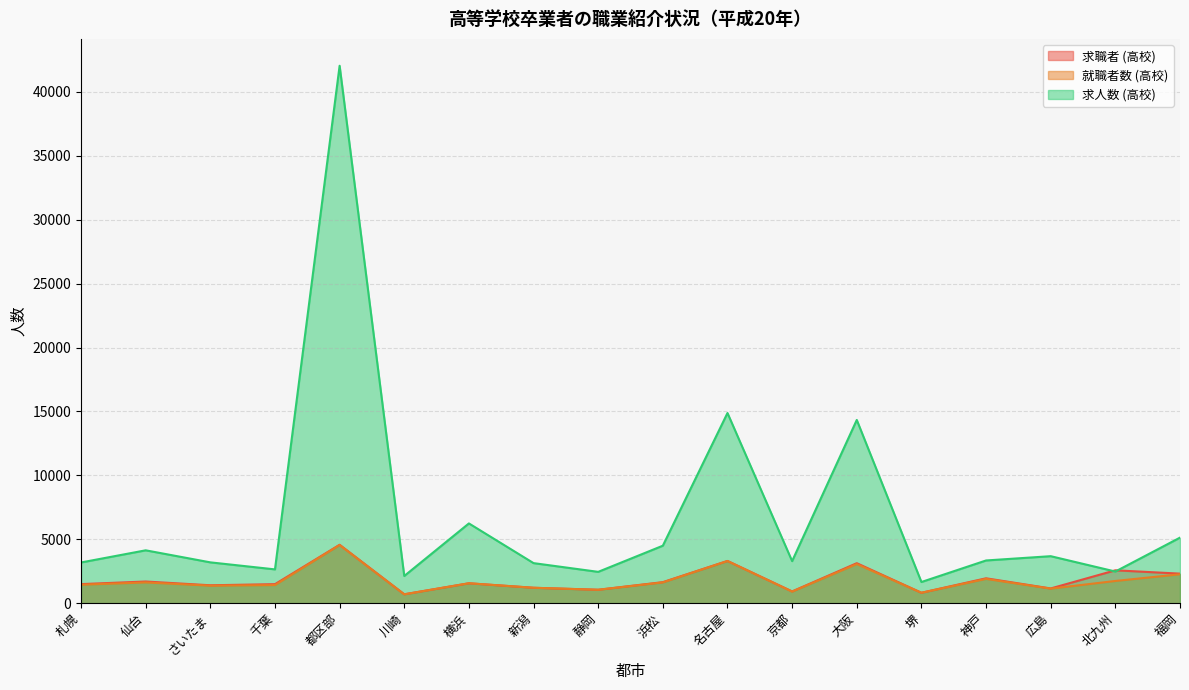

Which category has the highest value across all series?

都区部